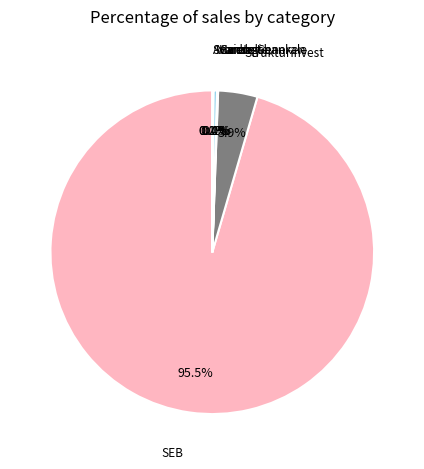

Does any single category account for the majority?

Yes